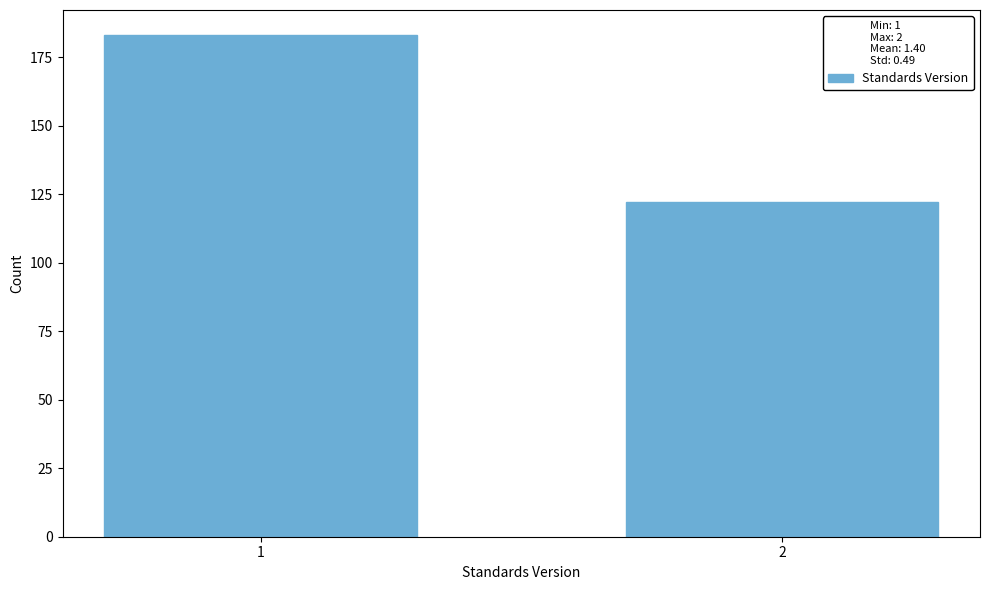

Reading right to left, list all the values displayed in this chart.

2=122	1=183